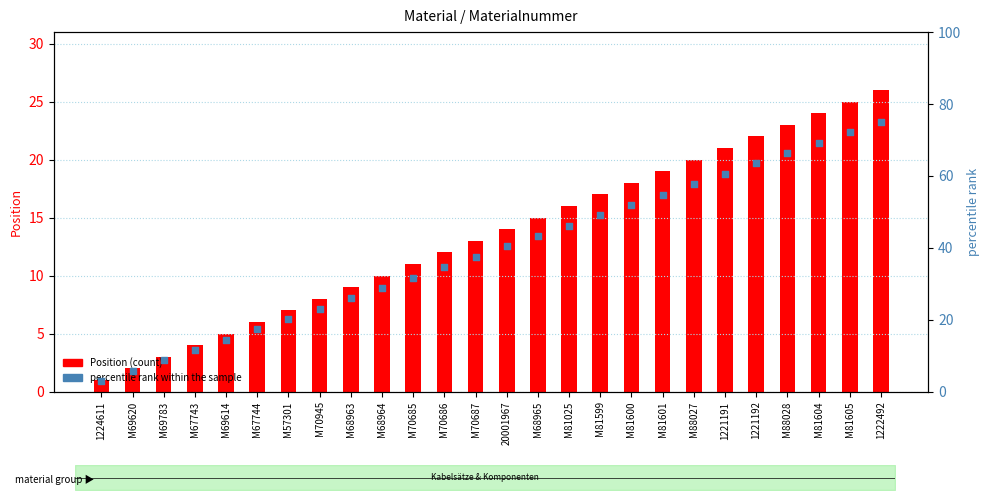

Which series reaches the minimum Y coordinate?

Position